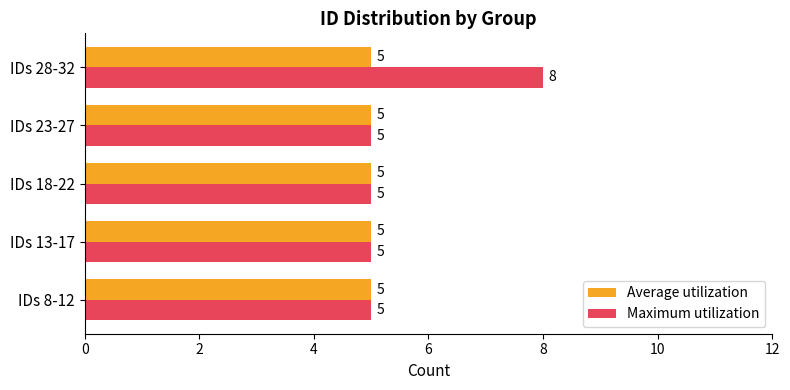

List the series in order of their peak value, lowest first.

Average utilization, Maximum utilization